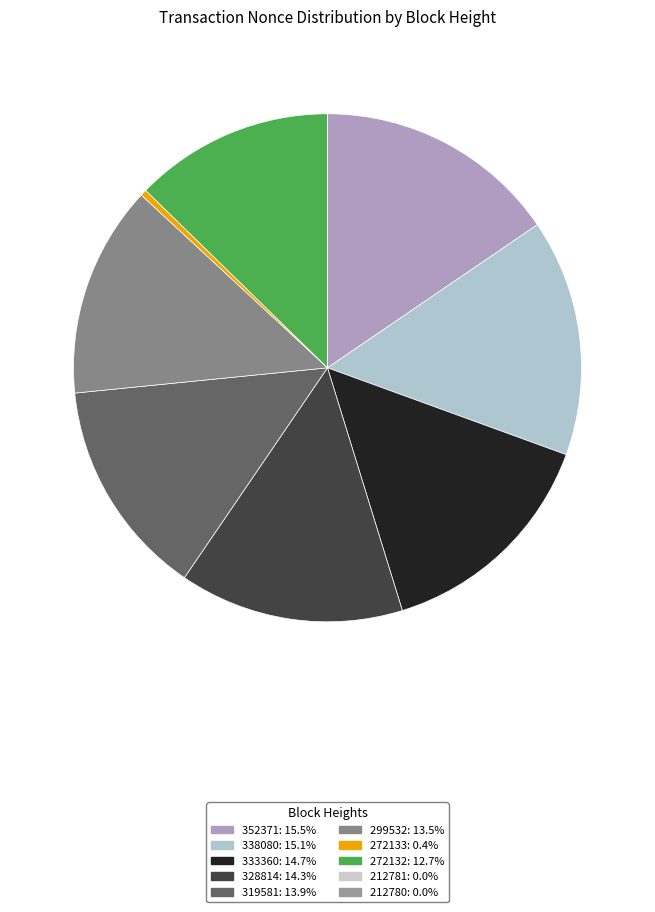

Which has a higher value, 272133 or 212781?

272133